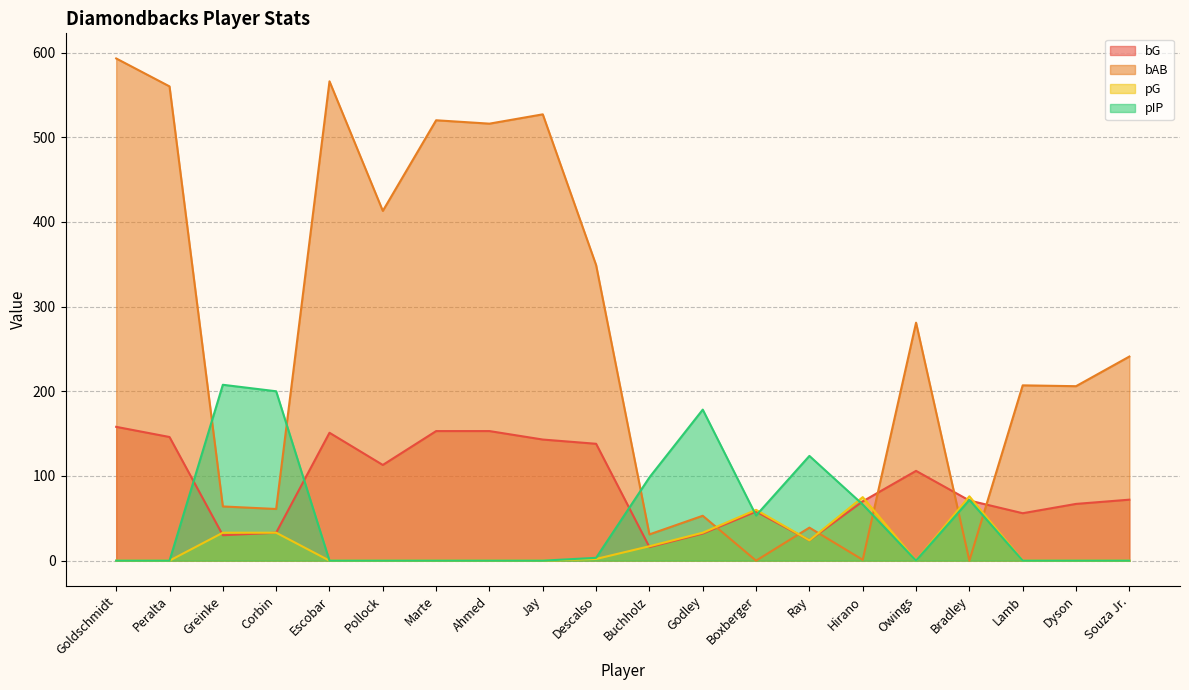

What is the label of the 15th point from the right?

Pollock